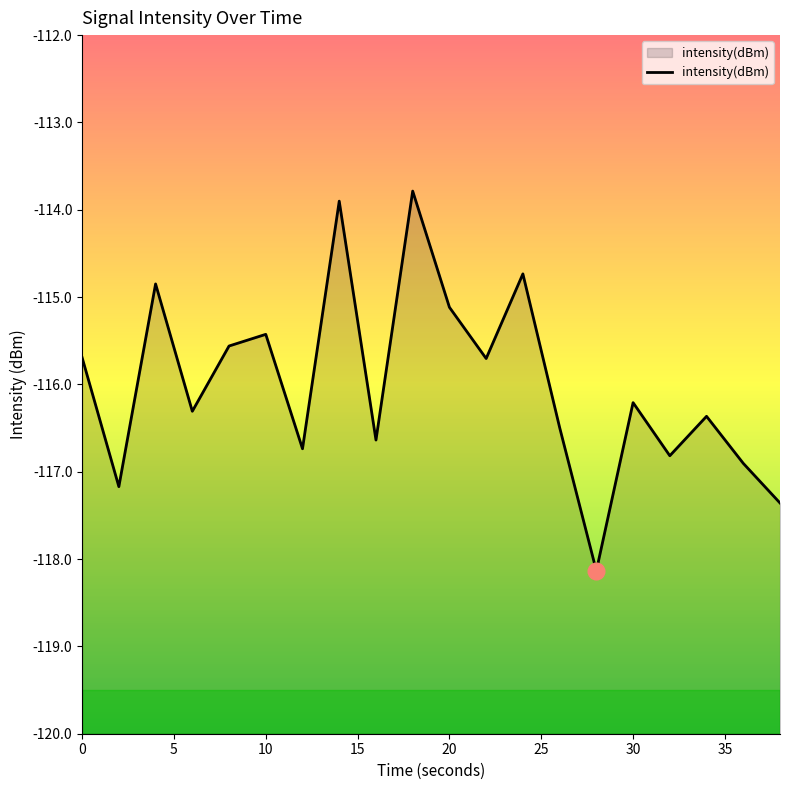

What is the smallest value displayed?

-118.1